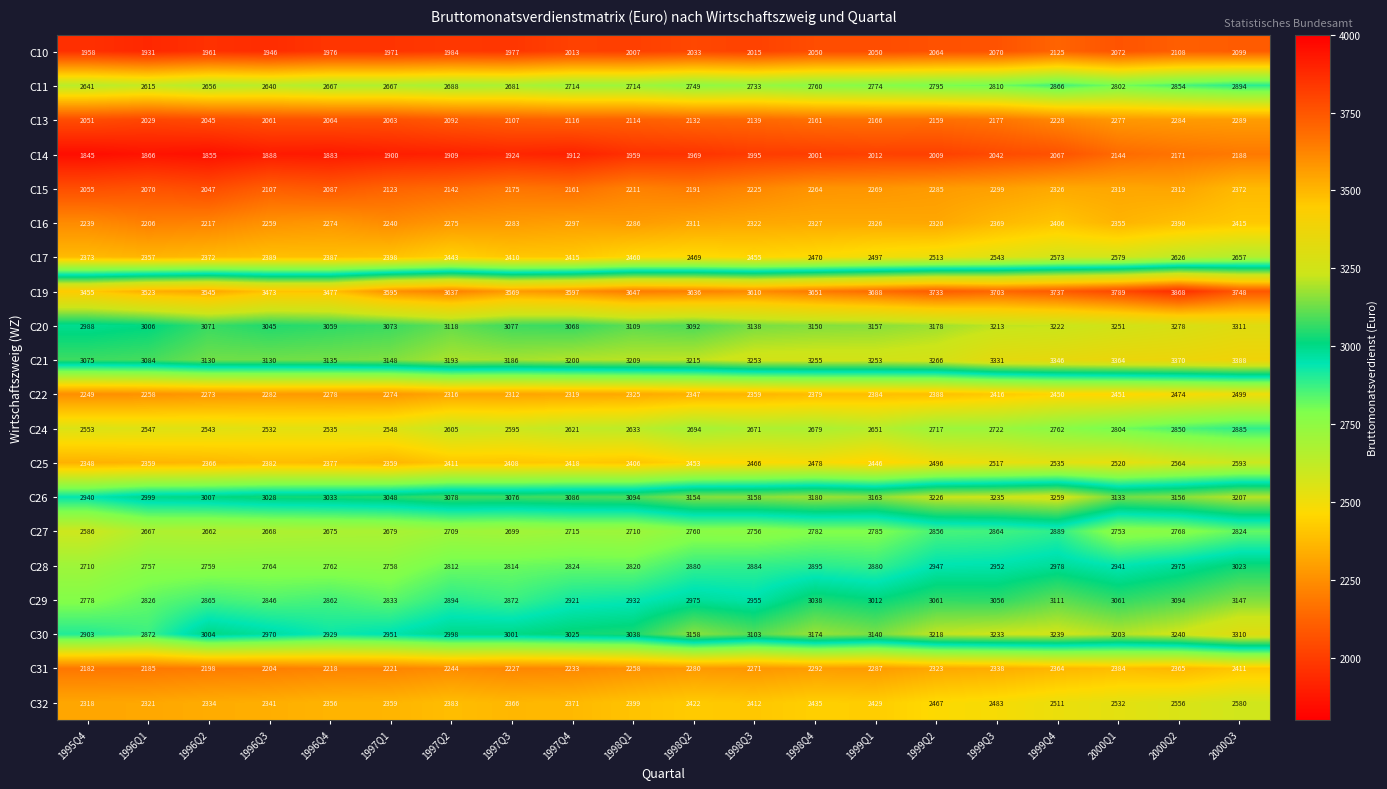

What is the spread (max minus min) of values at 2000Q3?

1649